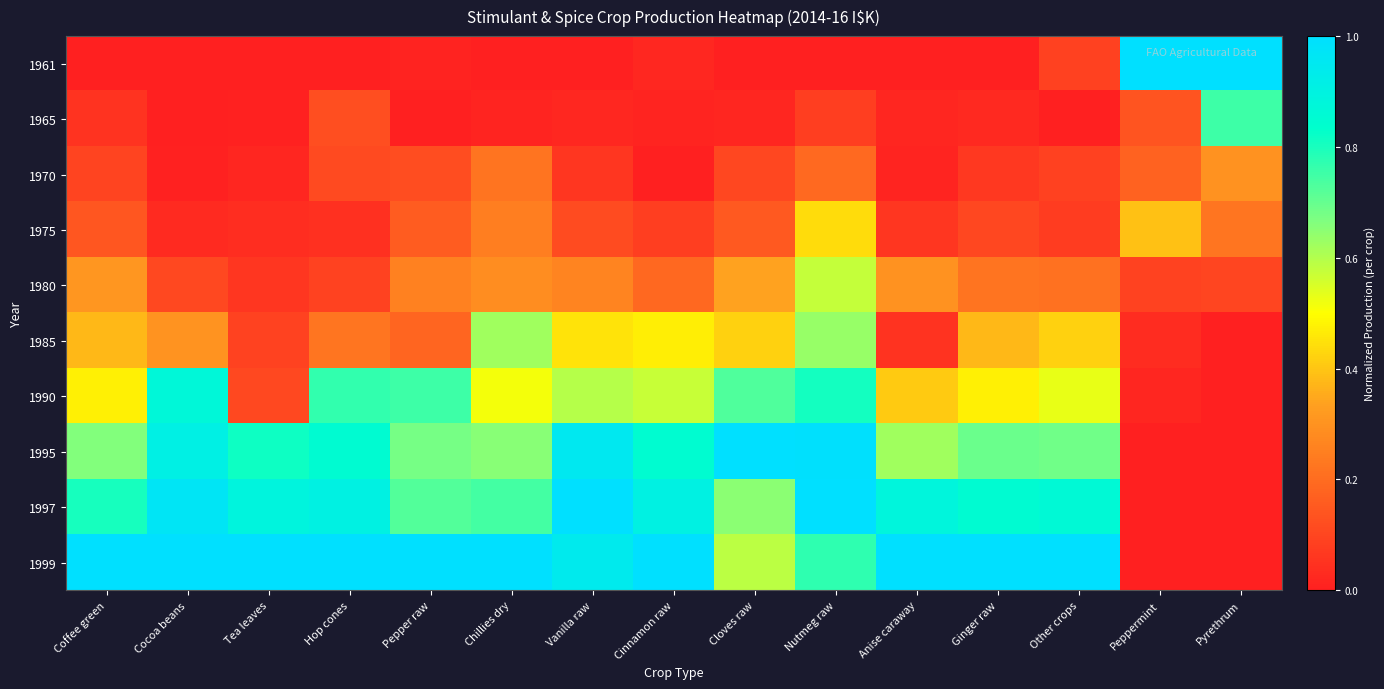

What is the total value across all series at Coffee green?

3.9